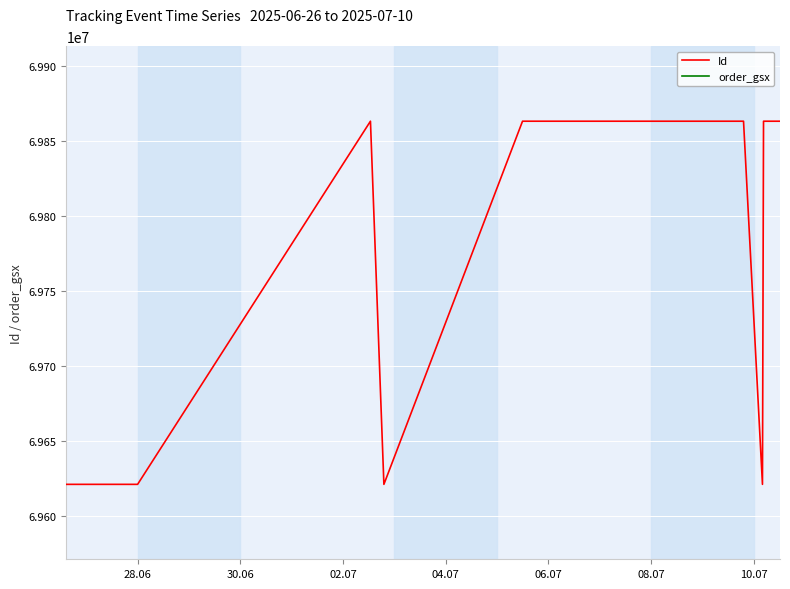

True or false: order_gsx and Id cross at least once.

False